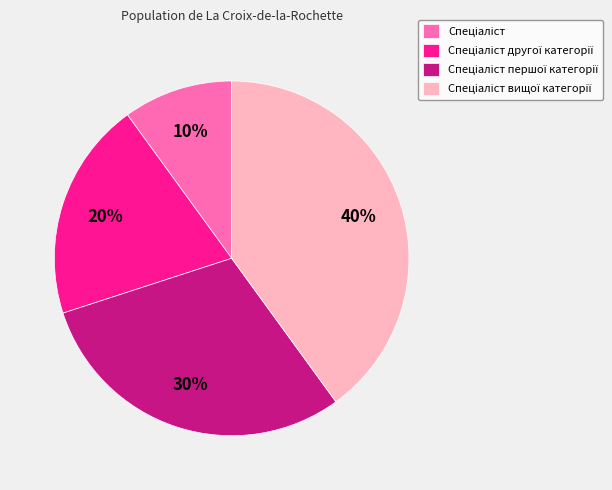

To the nearest percent, what is the average slice percentage?

25%